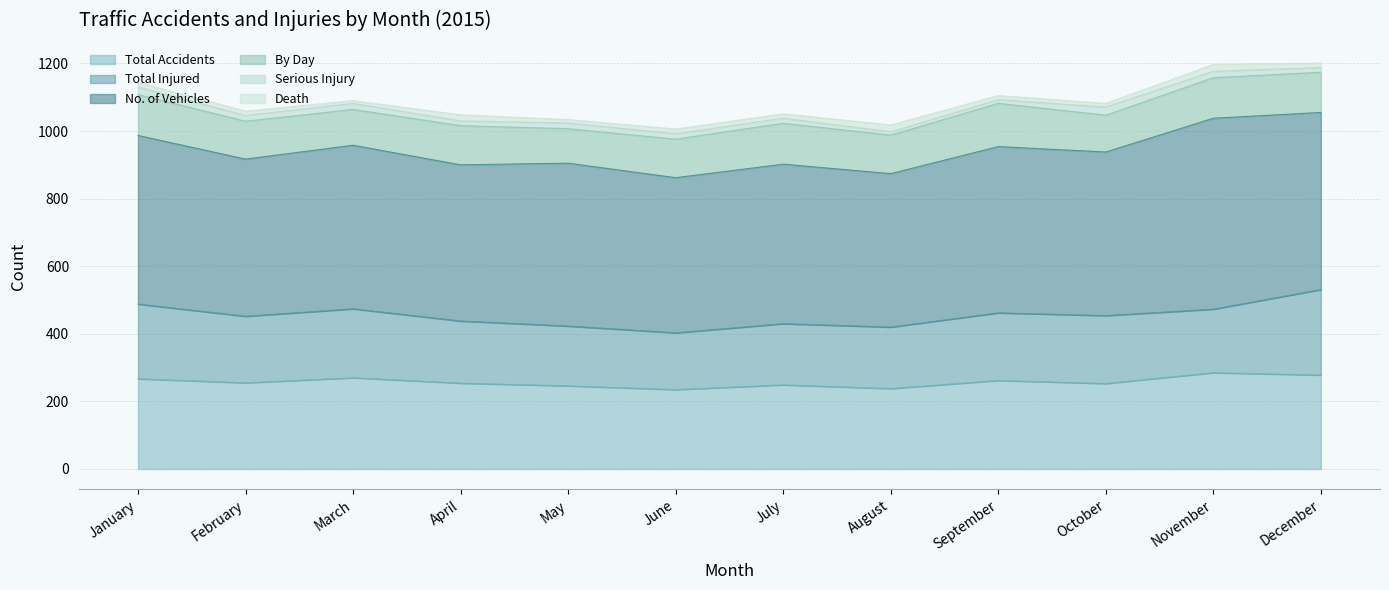

Reading left to right, list all the values displayed in this chart.

Total Accidents: 267	255	270	254	246	235	249	238	262	253	285	278
Total Injured: 221	197	204	184	177	168	181	182	200	201	188	253
No. of Vehicles: 499	465	484	462	482	459	472	454	492	484	565	524
By Day: 121	112	106	116	102	114	121	114	128	109	120	119
Serious Injury: 22	17	18	14	17	16	15	10	11	24	19	14
Death: 14	13	8	18	10	14	13	20	12	11	20	13